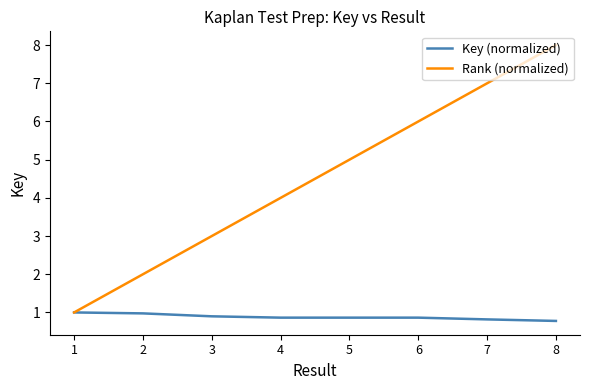

What are all the series names shown in the legend?

Key (normalized), Rank (normalized)